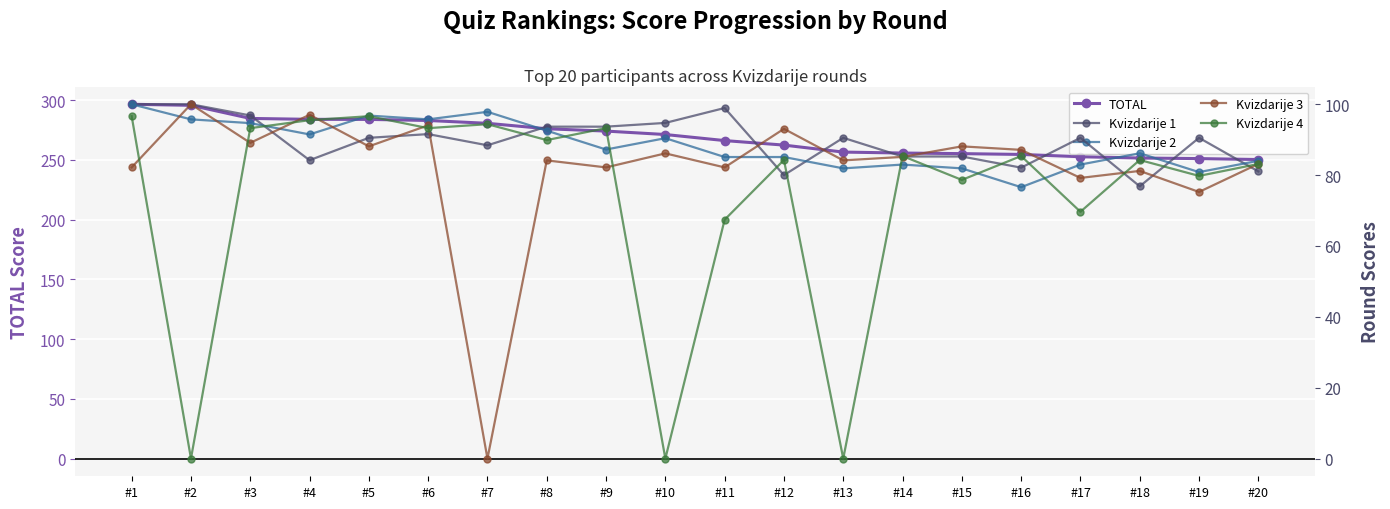

How many lines are shown in the chart?

5